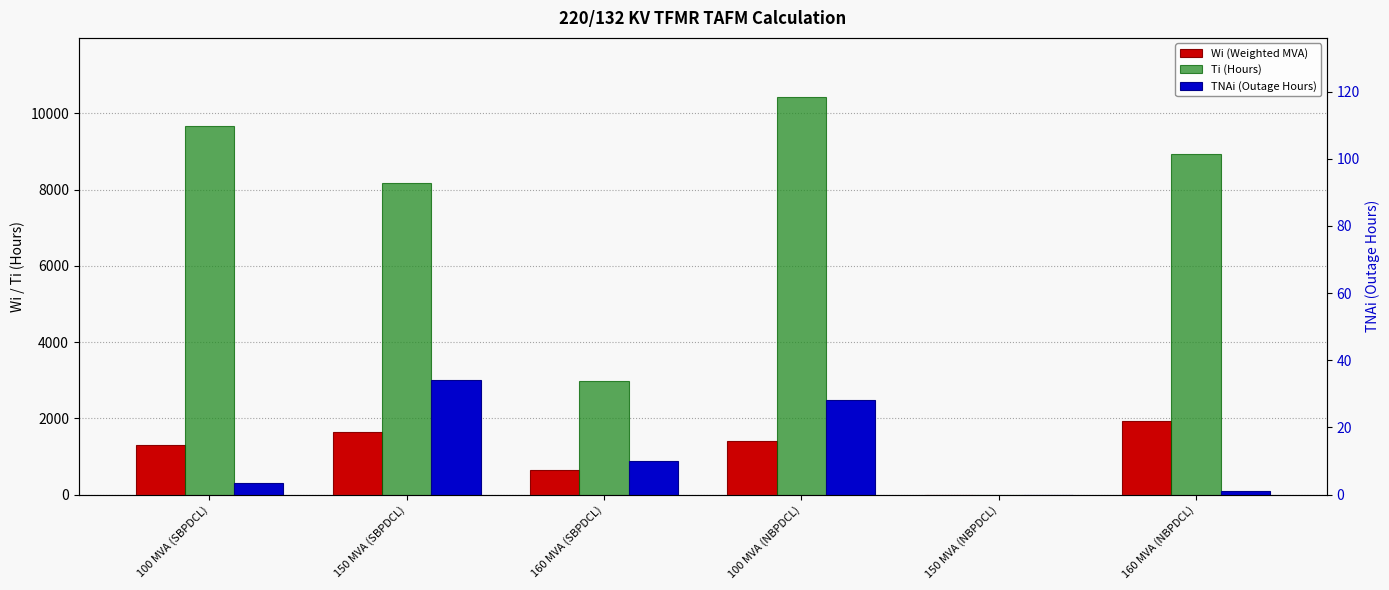

Which has a higher value, 100 MVA (SBPDCL) or 100 MVA (NBPDCL)?

100 MVA (NBPDCL)